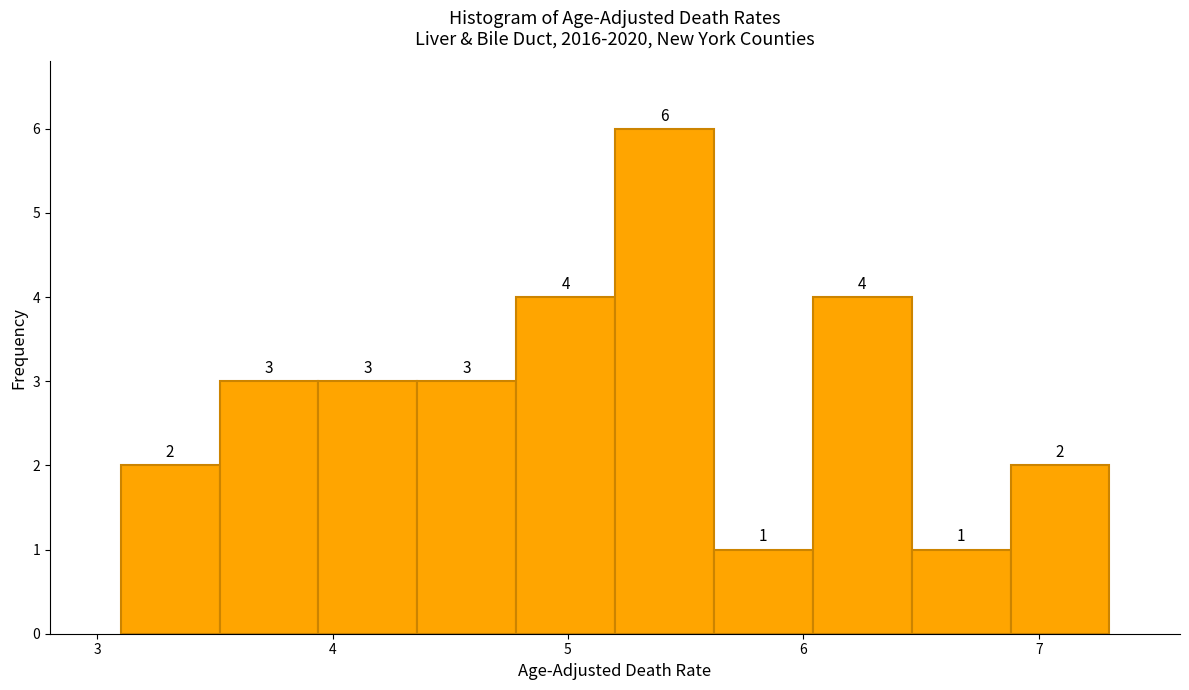

Reading left to right, transcribe this chart: for each bar, give the range it covers on the x-axis and its height. The bar edges are not printed on the chart, so give them approximately, as read against the axis.

3.10 to 3.52: 2
3.52 to 3.94: 3
3.94 to 4.36: 3
4.36 to 4.78: 3
4.78 to 5.20: 4
5.20 to 5.62: 6
5.62 to 6.04: 1
6.04 to 6.46: 4
6.46 to 6.88: 1
6.88 to 7.30: 2